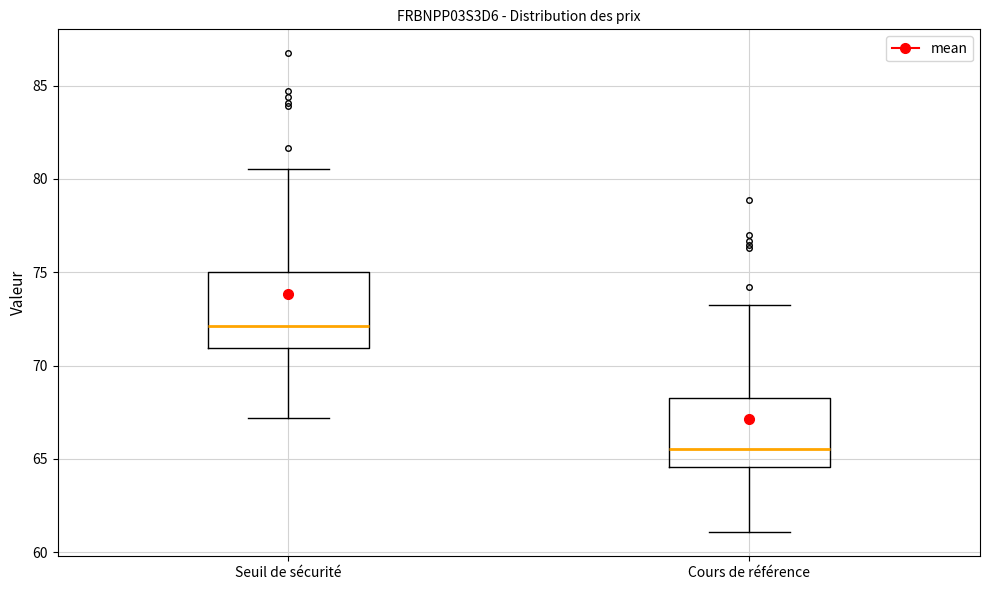

Reading left to right, transcribe this box plot: for each box, give where its median line is, the range the box spans, and where its two whiskers end, as read against the y-axis. The values are not printed on the chart, so give them approximately, as read against the axis.

Seuil de sécurité: median 72.0, box 71.0 to 75.0, whiskers 67.0 to 80.5
Cours de référence: median 65.5, box 64.5 to 68.5, whiskers 61.0 to 73.0